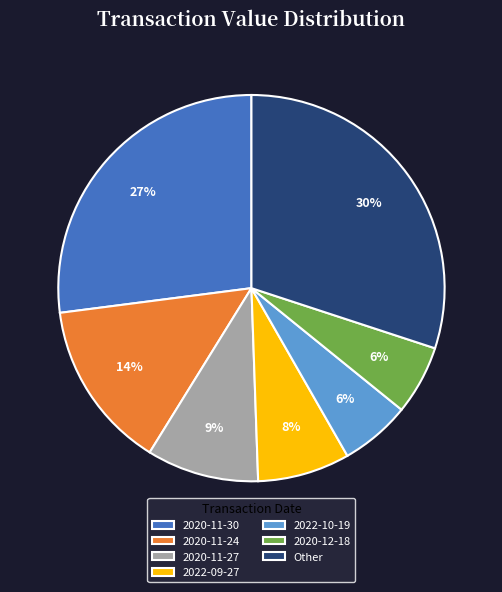

To the nearest percent, what is the difference between the largest and smallest slice percentages?

24%